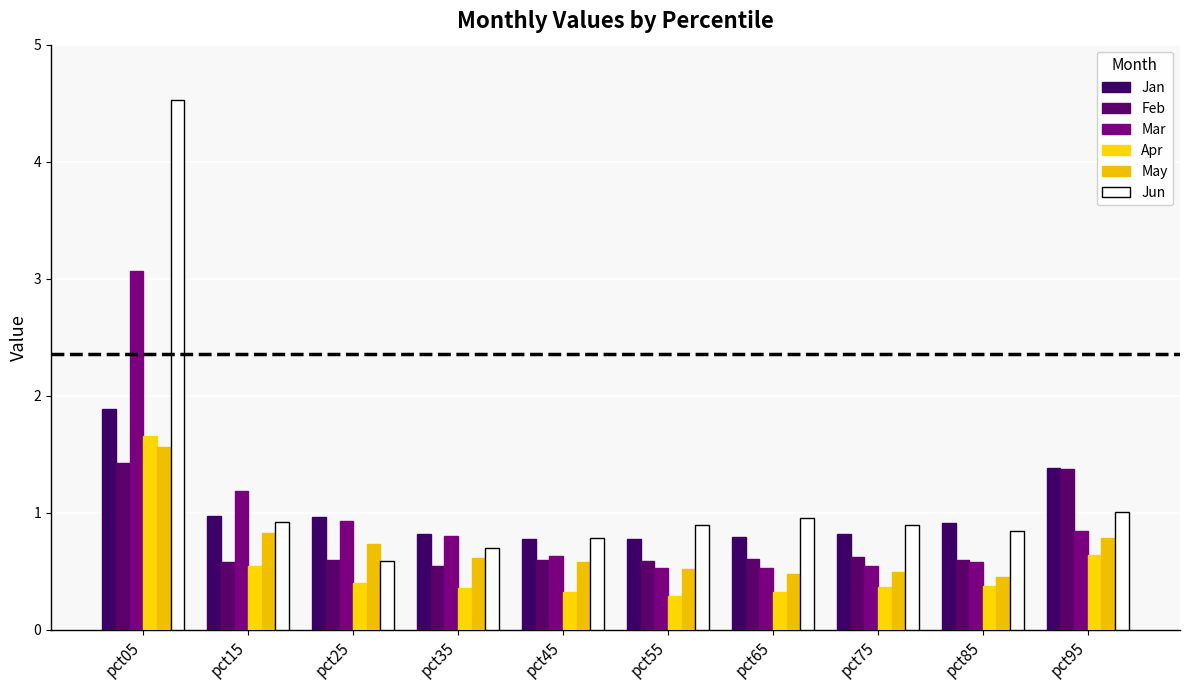

Reading right to left, list all the values displayed in this chart.

Jan: 1.4	0.9	0.8	0.8	0.8	0.8	0.8	1.0	1.0	1.9
Feb: 1.4	0.6	0.6	0.6	0.6	0.6	0.5	0.6	0.6	1.4
Mar: 0.8	0.6	0.5	0.5	0.5	0.6	0.8	0.9	1.2	3.1
Apr: 0.6	0.4	0.4	0.3	0.3	0.3	0.4	0.4	0.5	1.7
May: 0.8	0.5	0.5	0.5	0.5	0.6	0.6	0.7	0.8	1.6
Jun: 1.0	0.8	0.9	1.0	0.9	0.8	0.7	0.6	0.9	4.5